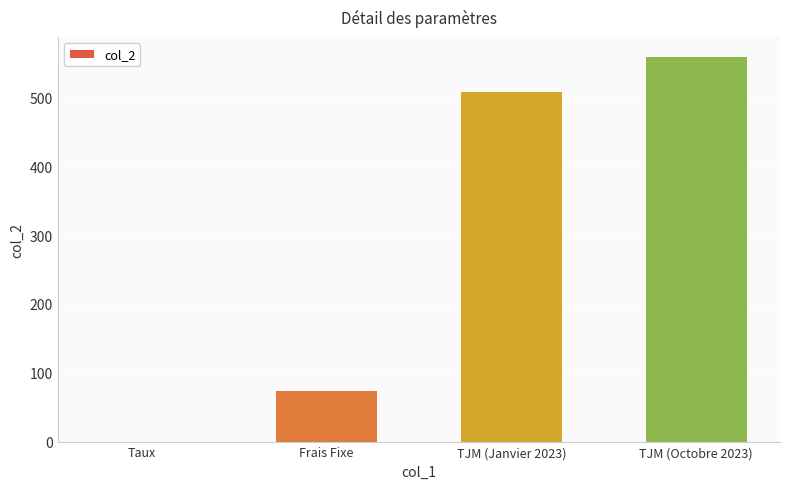

What is the sum of the values at TJM (Janvier 2023) and TJM (Octobre 2023)?

1070.0